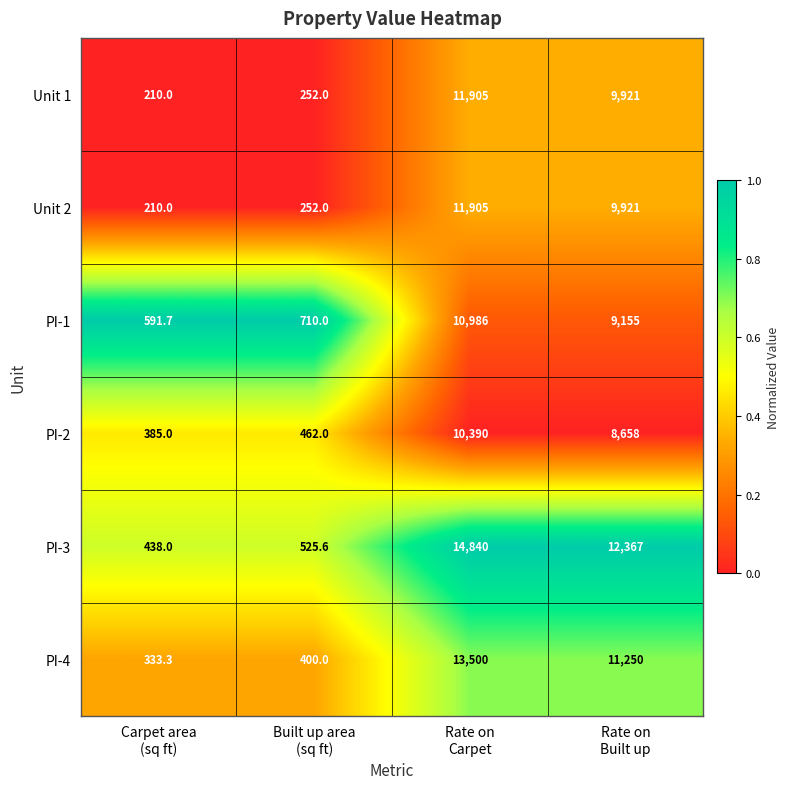

What is the smallest value displayed?

210.0